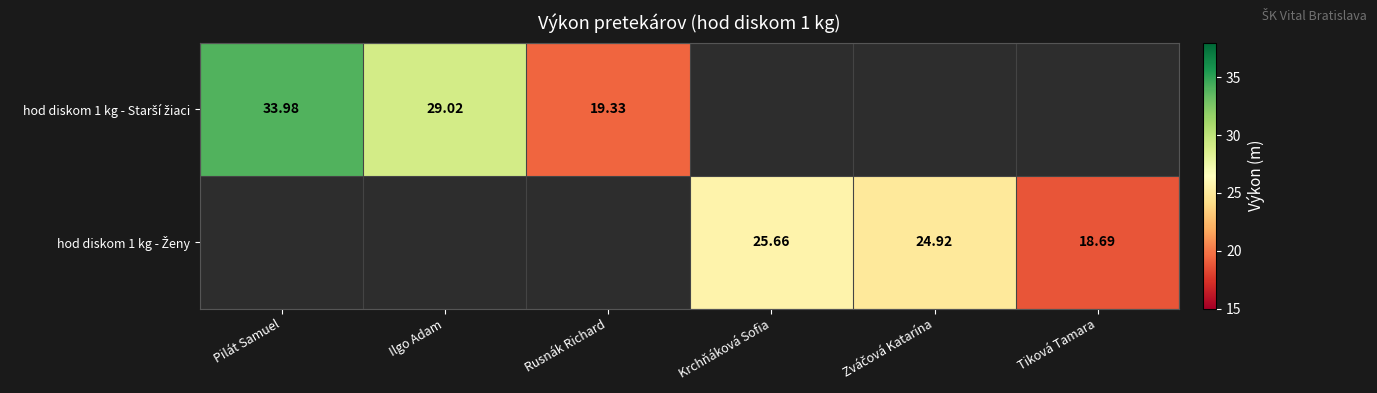

Which series has the largest range (max minus min)?

hod diskom 1 kg - Starší žiaci